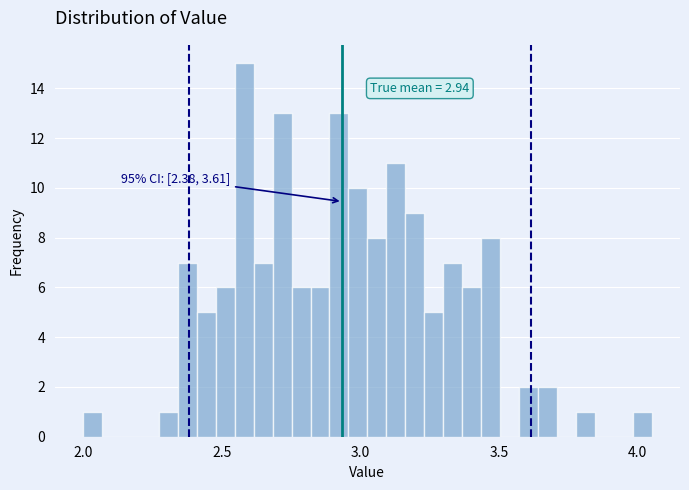

Around what value on the x-axis is the tallest bar? Give the approximate position of its centre, as read against the axis.

2.60